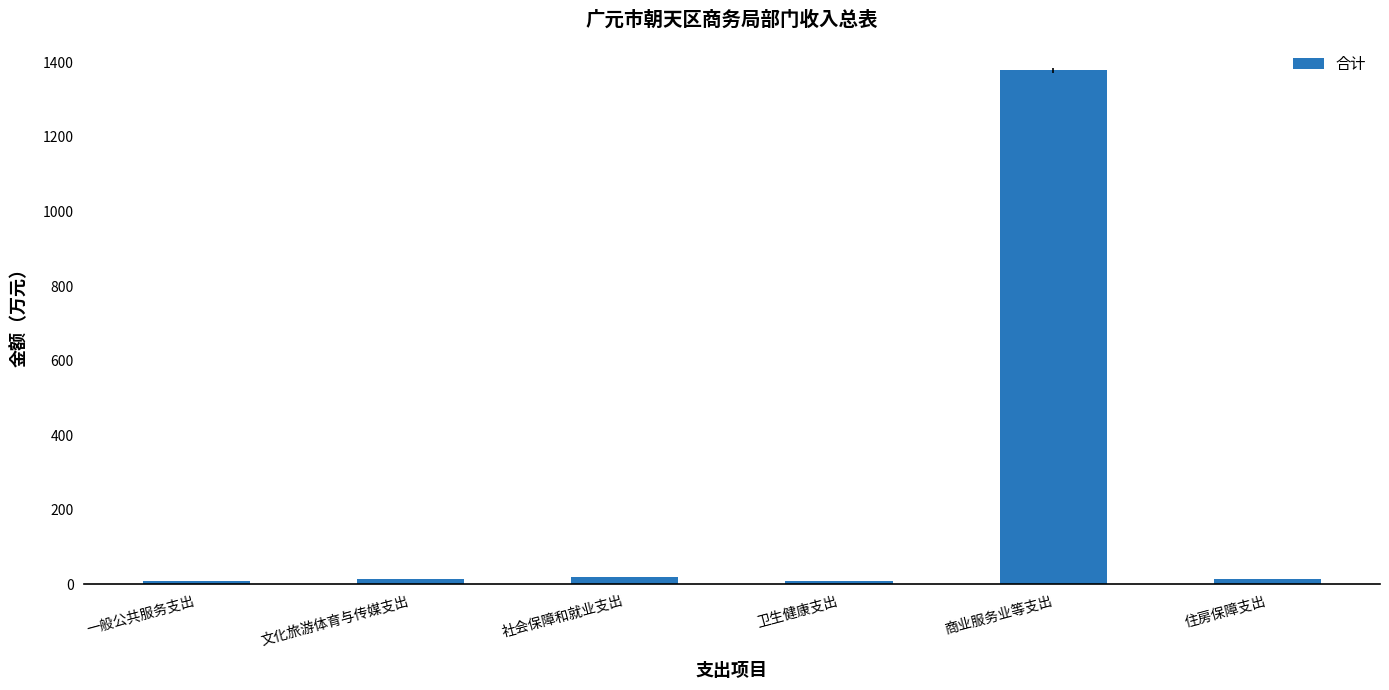

Which category has the highest value across all series?

商业服务业等支出